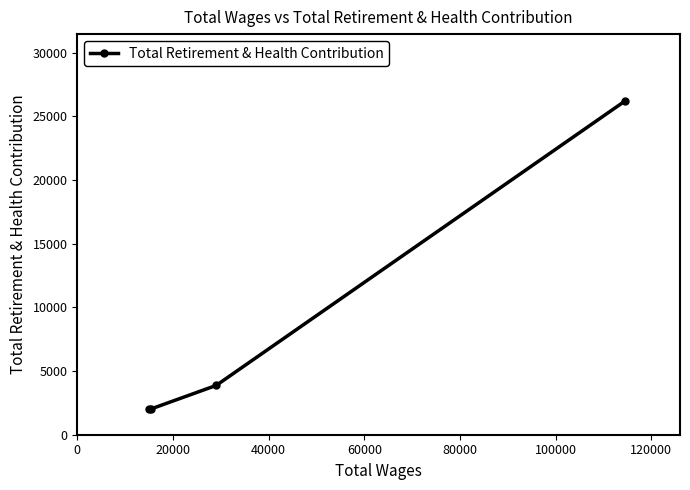

What is the value of the 2nd point from the left?

2033